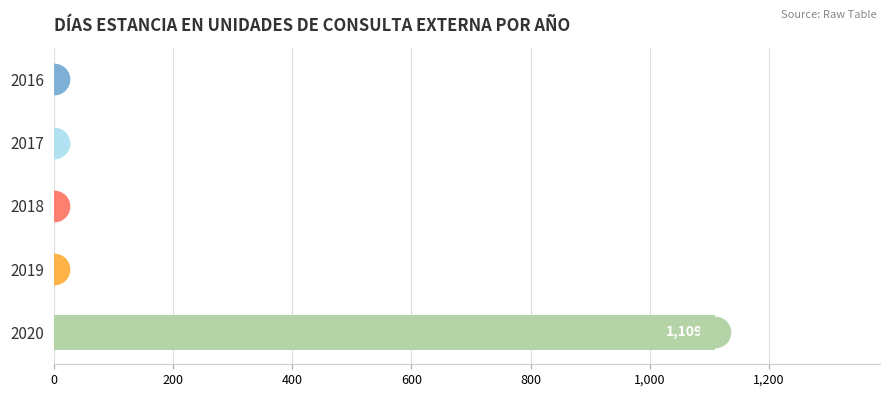

How many values are above zero?

1